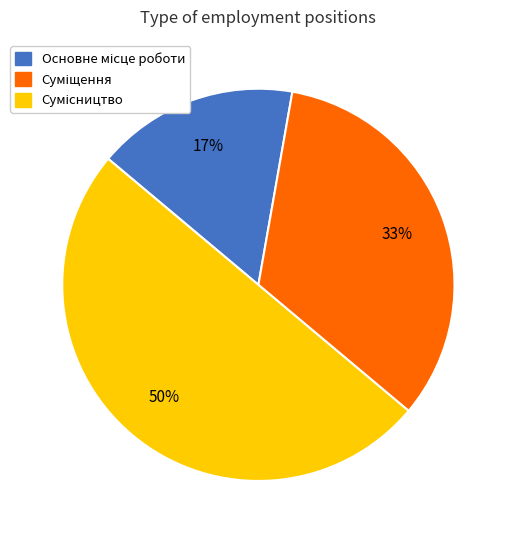

To the nearest percent, what is the difference between the largest and smallest slice percentages?

33%